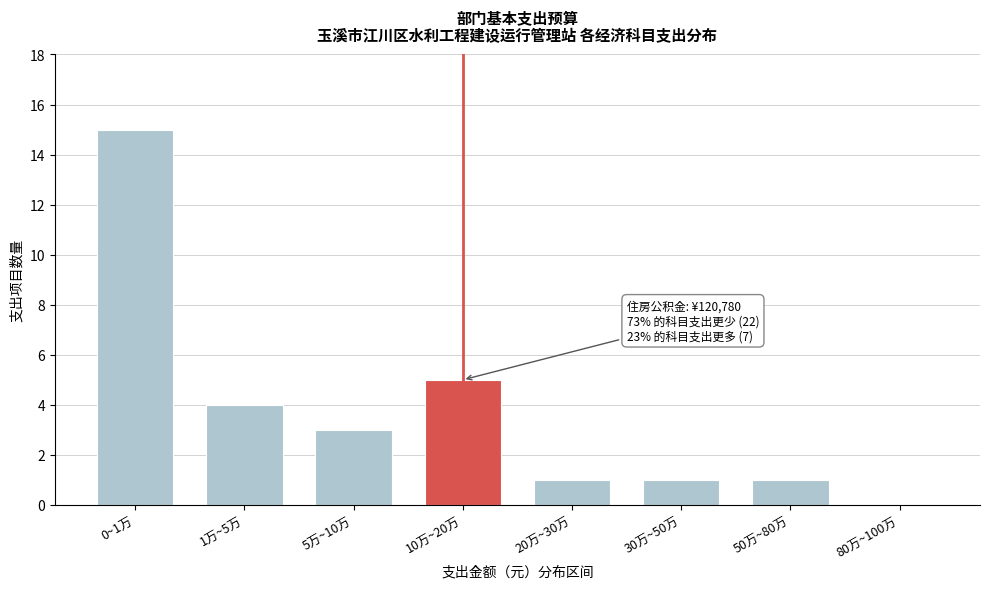

Reading right to left, list all the values displayed in this chart.

80万~100万=0	50万~80万=1	30万~50万=1	20万~30万=1	10万~20万=5	5万~10万=3	1万~5万=4	0~1万=15